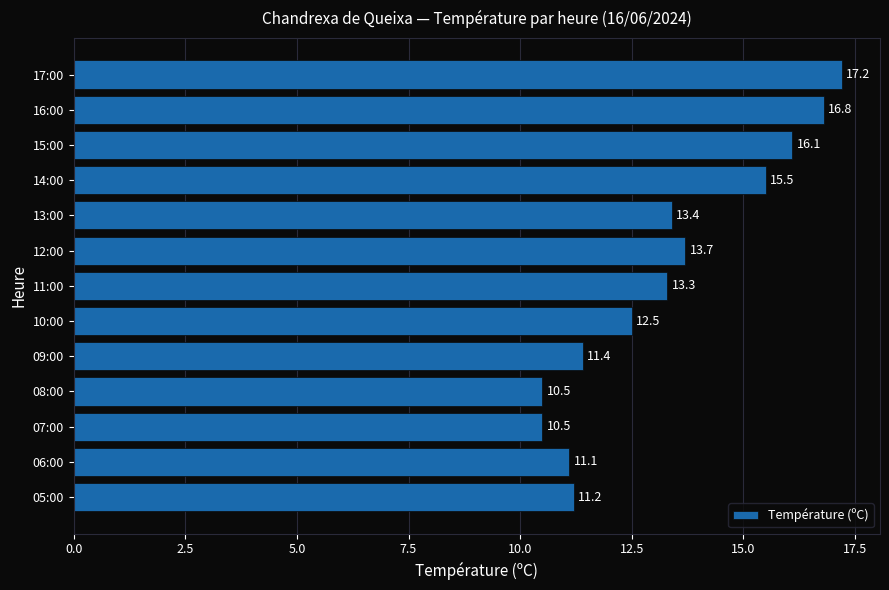

Reading bottom to top, transcribe all the data shown in this chart.

11.2	11.1	10.5	10.5	11.4	12.5	13.3	13.7	13.4	15.5	16.1	16.8	17.2